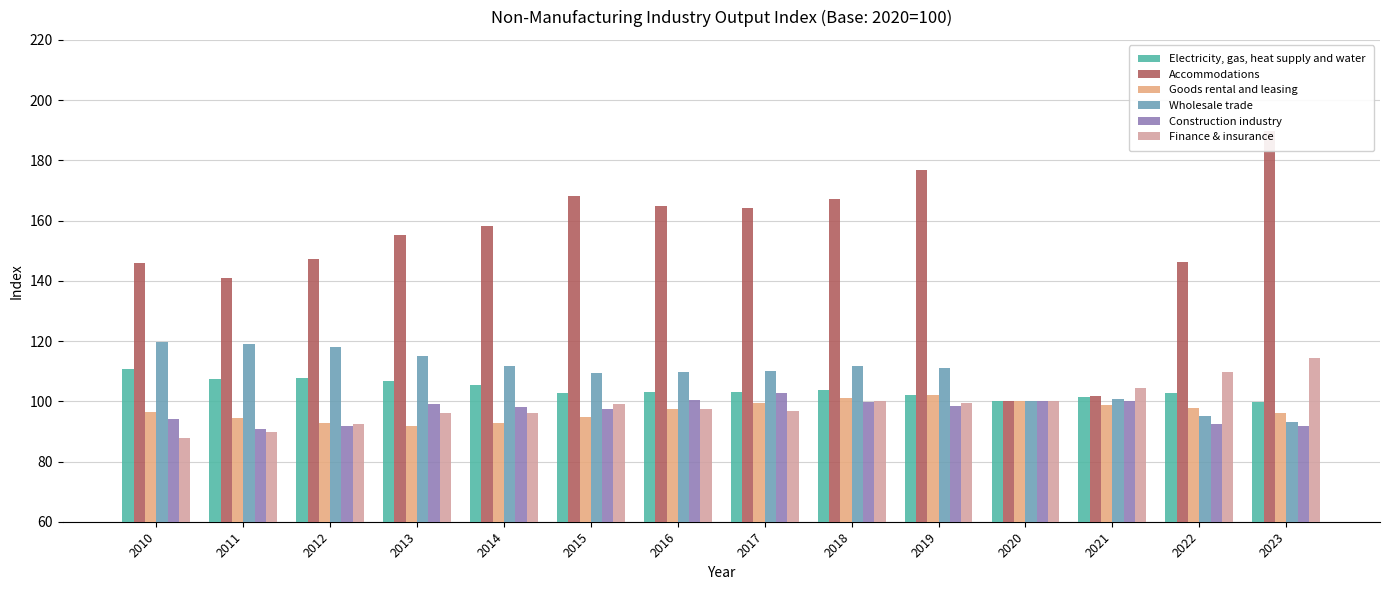

Which series has the largest total across all categories?

Accommodations